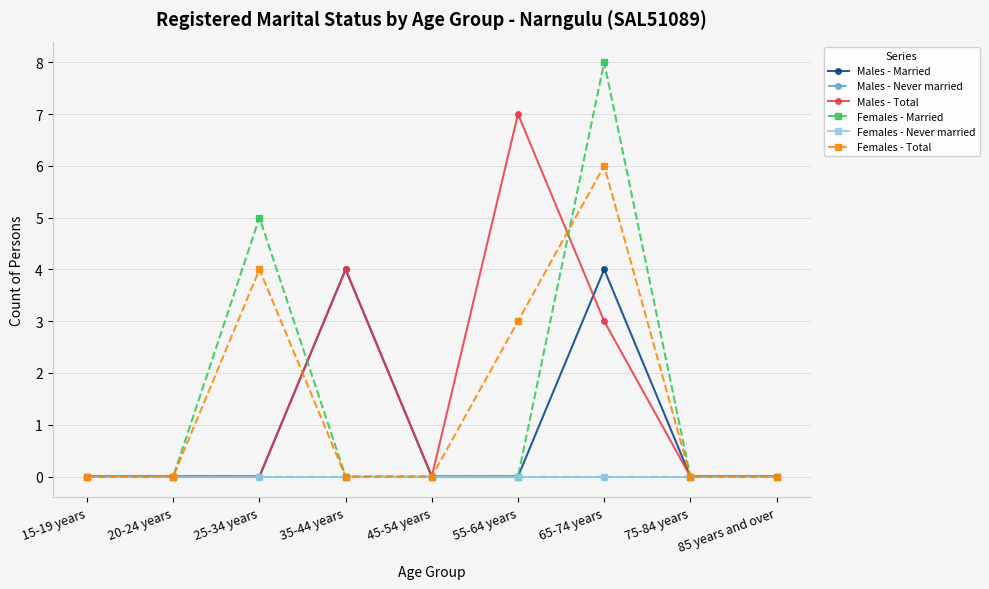

Is the value of Females - Never married at 65-74 years greater than the value of Males - Never married at 55-64 years?

No